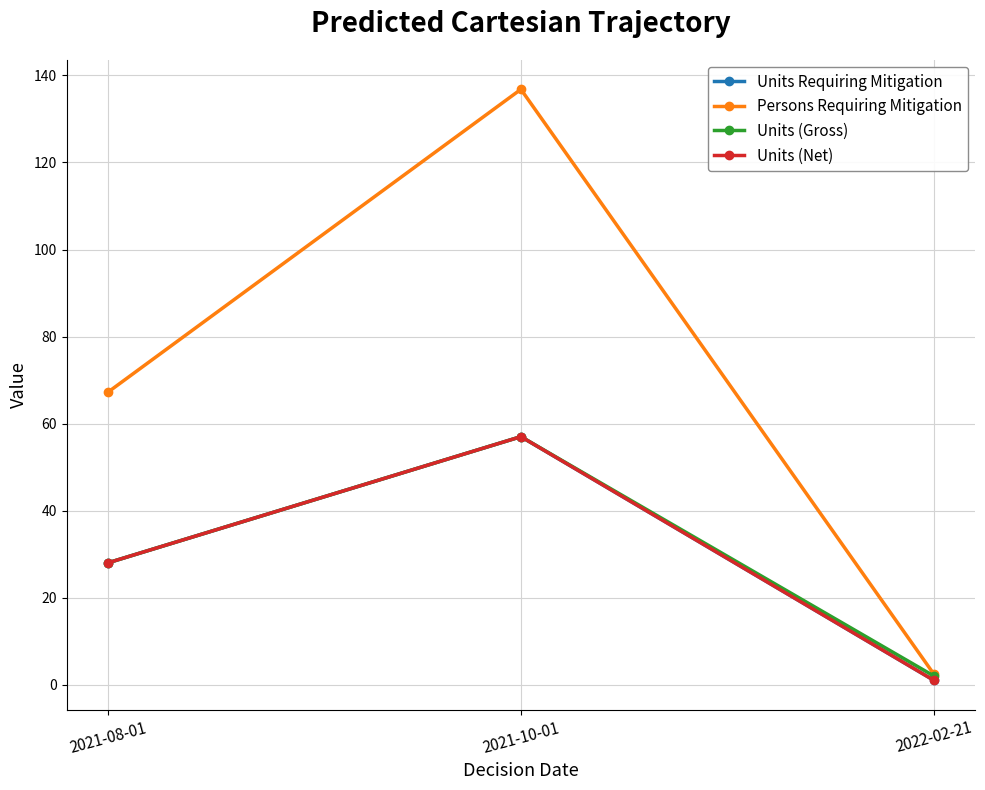

Does the chart display data point markers on the line(s)?

Yes